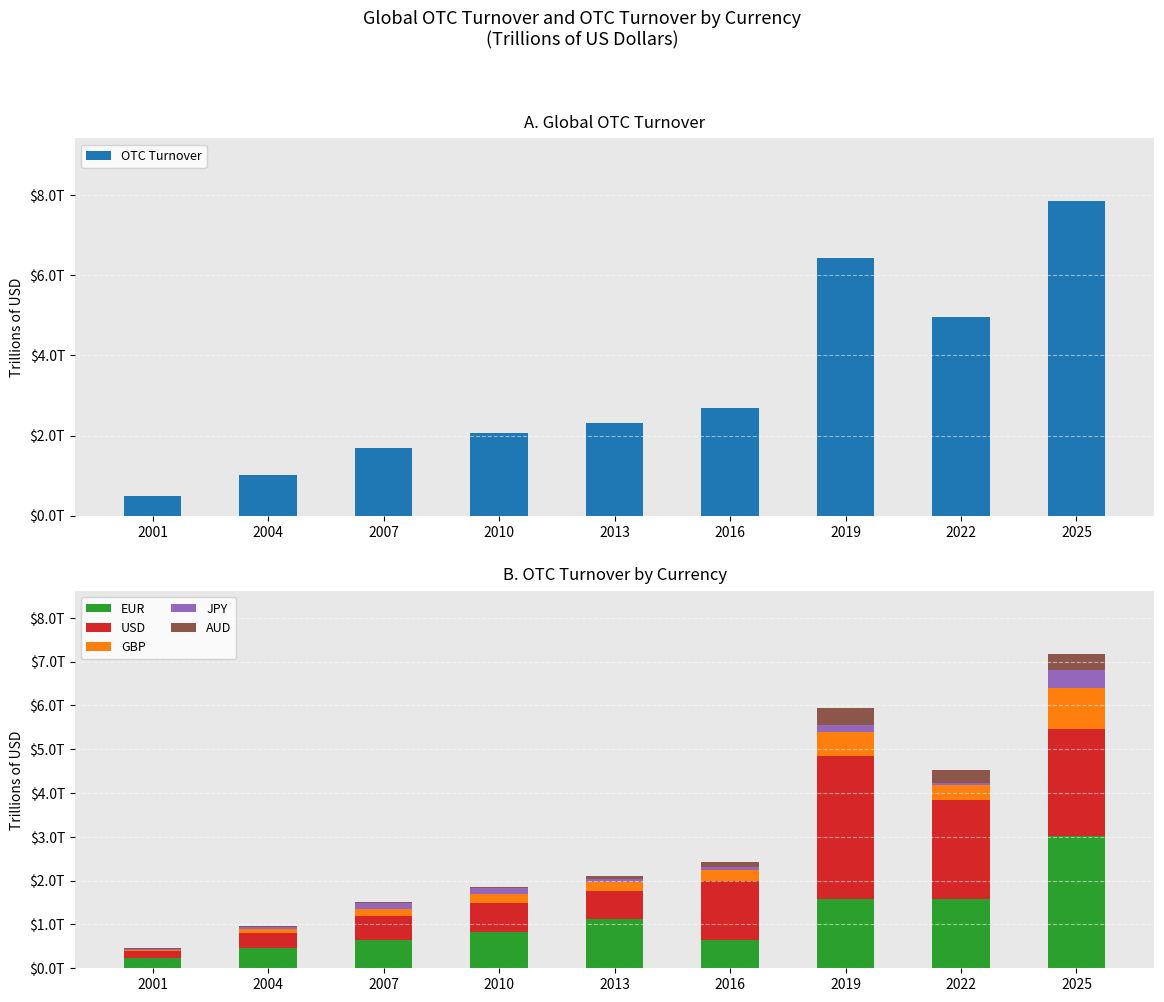

Reading right to left, transcribe all the data shown in this chart.

OTC Turnover: 2025=7.9	2022=5.0	2019=6.4	2016=2.7	2013=2.3	2010=2.1	2007=1.7	2004=1.0	2001=0.5
EUR: 2025=3.0	2022=1.6	2019=1.6	2016=0.6	2013=1.1	2010=0.8	2007=0.7	2004=0.5	2001=0.2
USD: 2025=2.4	2022=2.3	2019=3.3	2016=1.4	2013=0.6	2010=0.7	2007=0.5	2004=0.3	2001=0.2
GBP: 2025=0.9	2022=0.3	2019=0.5	2016=0.2	2013=0.2	2010=0.2	2007=0.2	2004=0.1	2001=0.0
JPY: 2025=0.4	2022=0.1	2019=0.2	2016=0.1	2013=0.1	2010=0.1	2007=0.1	2004=0.0	2001=0.0
AUD: 2025=0.4	2022=0.3	2019=0.4	2016=0.1	2013=0.1	2010=0.0	2007=0.0	2004=0.0	2001=0.0